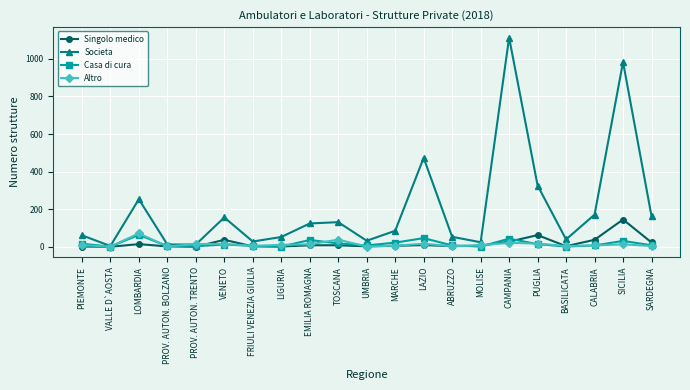

What is the label of the 12th point from the right?

TOSCANA